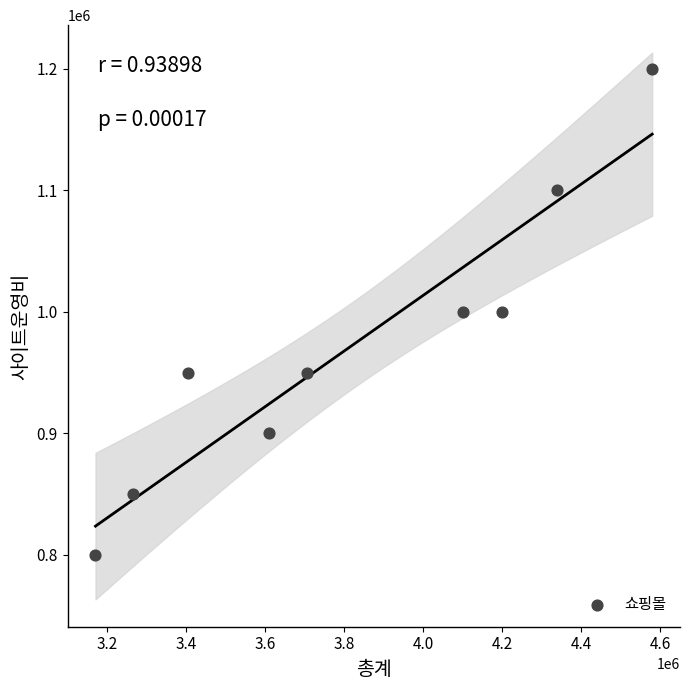

What is the average X value?

3819444